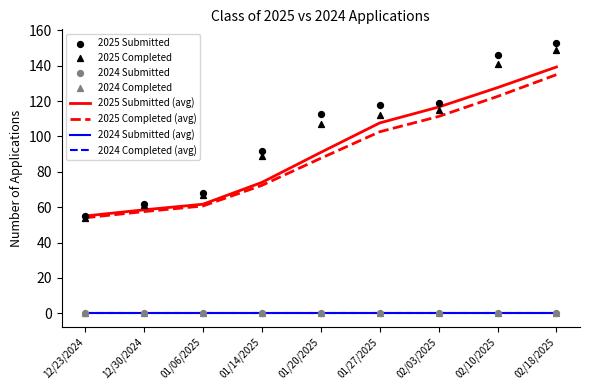

What is the total value across all series at 01/27/2025?

230